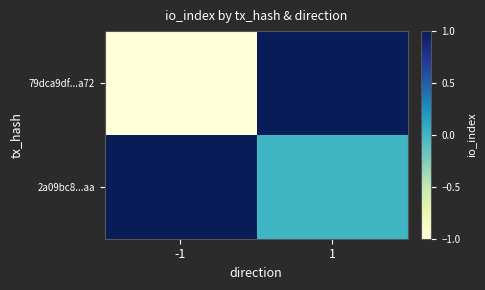

What is the maximum value shown in the chart?

1